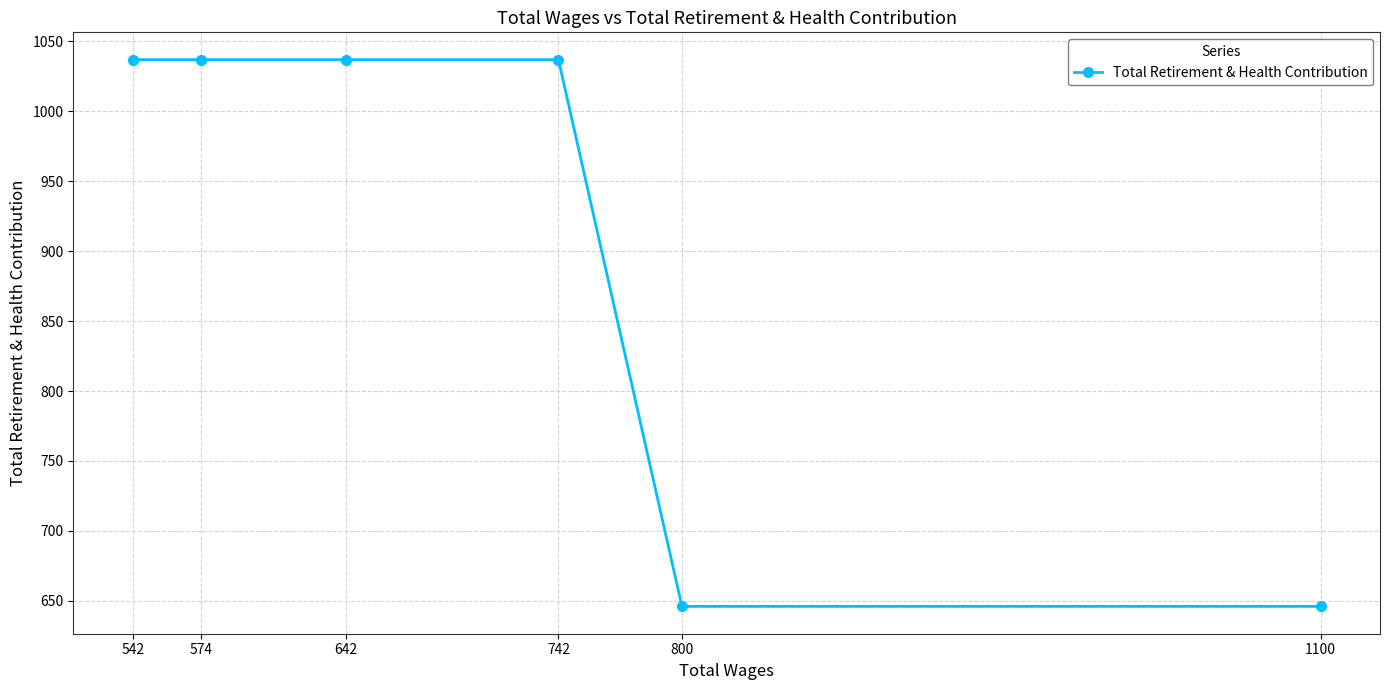

Which category has the lowest value across all series?

1100